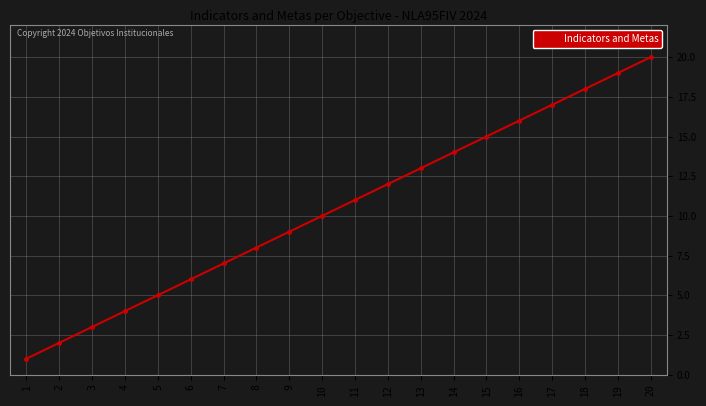

What is the smallest value displayed?

1